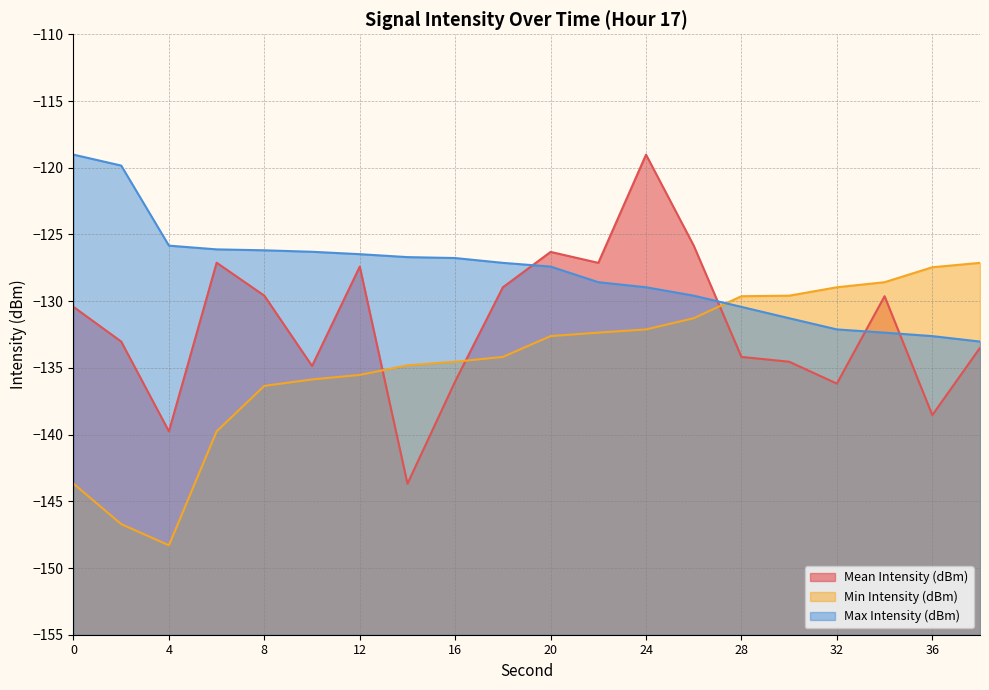

Does the chart display data point markers on the line(s)?

No